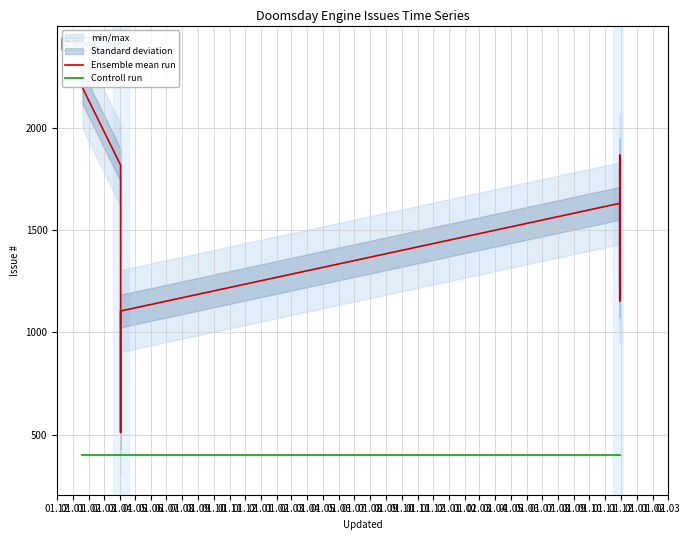

Reading left to right, list all the values displayed in this chart.

Ensemble mean run: 2194	1817	1631	1592	613	511	1104	1630	1153	1865	1598	1412	1296	1242	1231
Controll run: 400	400	400	400	400	400	400	400	400	400	400	400	400	400	400